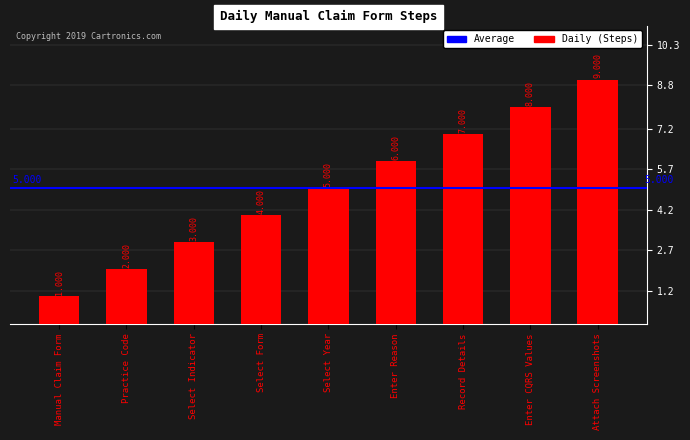

How many values are below 5?

4